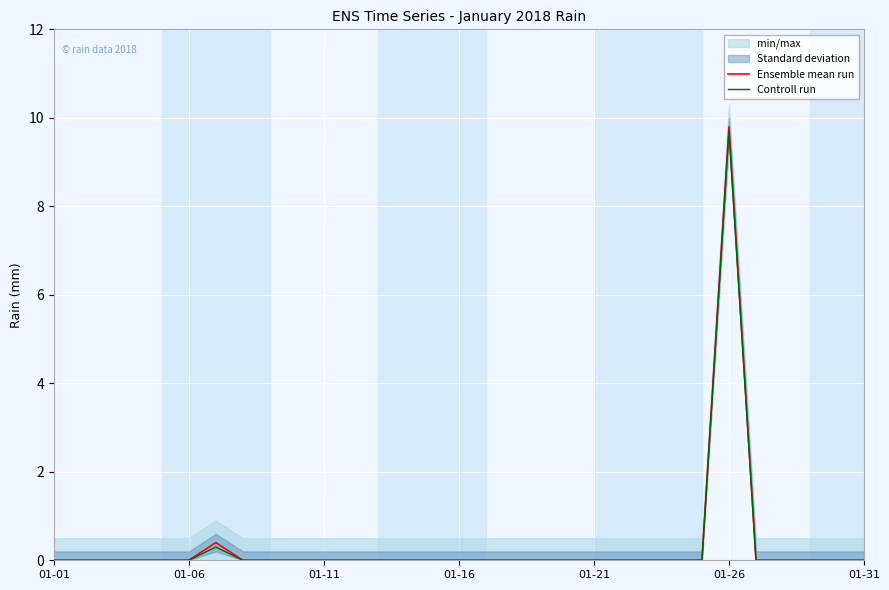

Which series has the widest spread of values?

Ensemble mean run